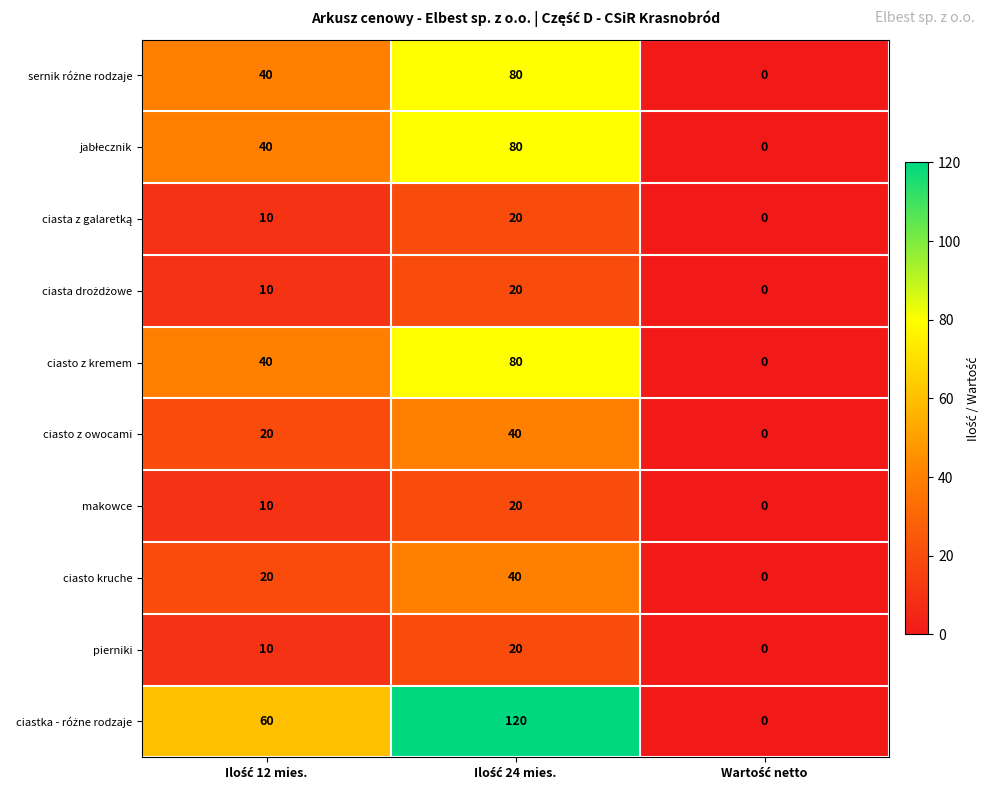

What is the difference between the maximum and minimum values in the pierniki series?

20